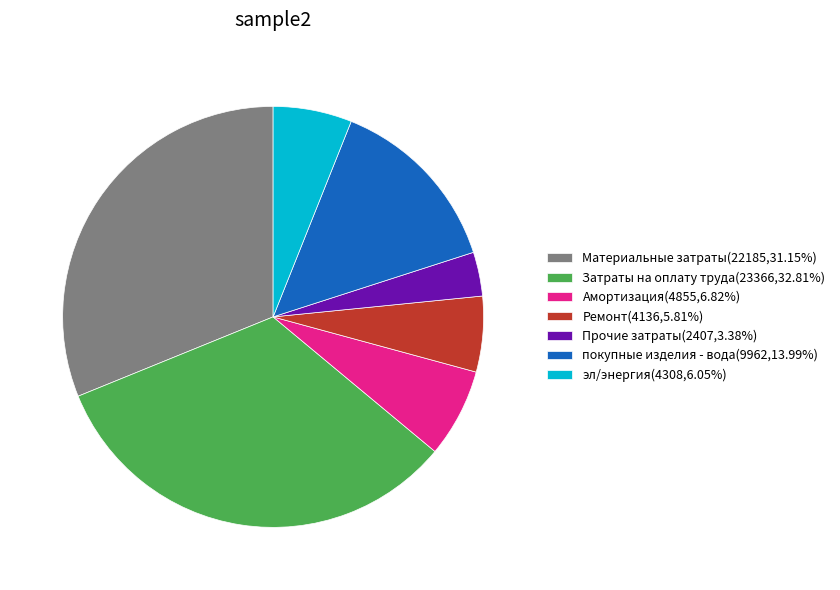

Combined, do Затраты на оплату труда(23366,32.81%) and покупные изделия - вода(9962,13.99%) account for over 50%?

No